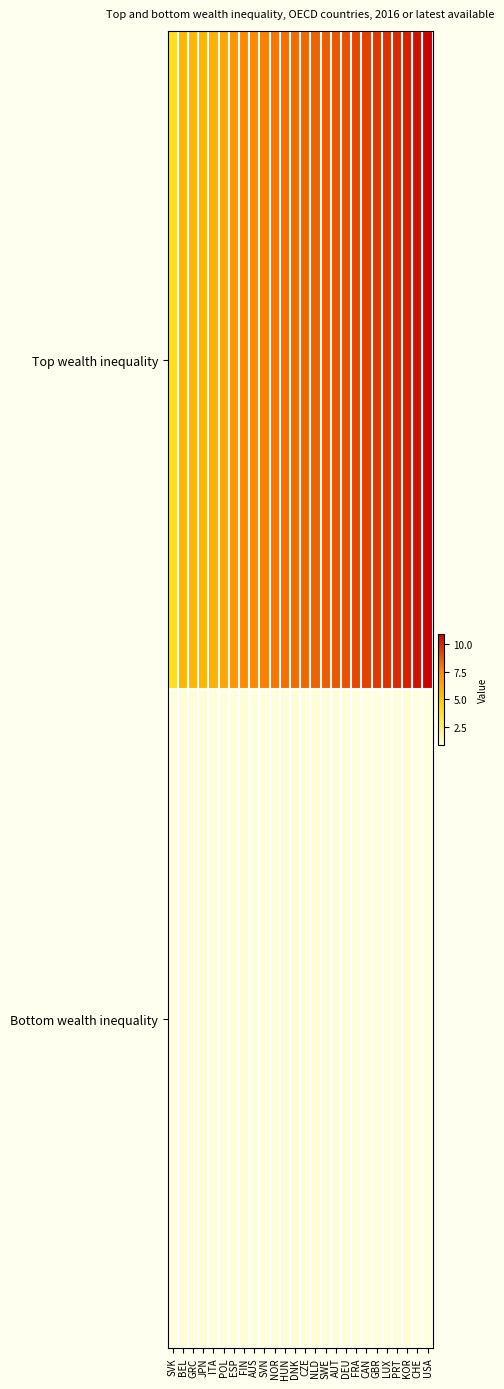

At which category is the sum across all series the highest?

USA